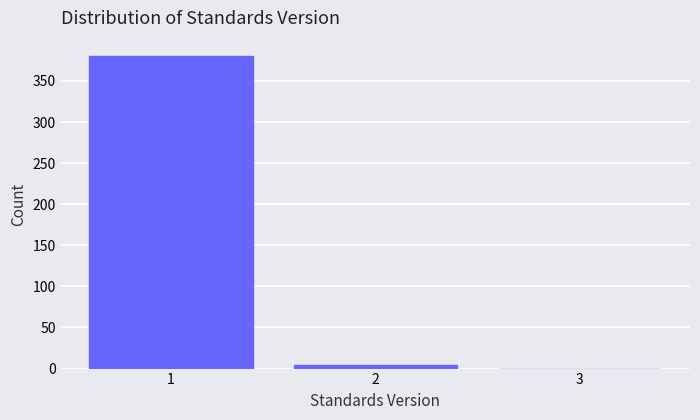

Over which range of the x-axis is the bar tallest?

0.5 to 1.5